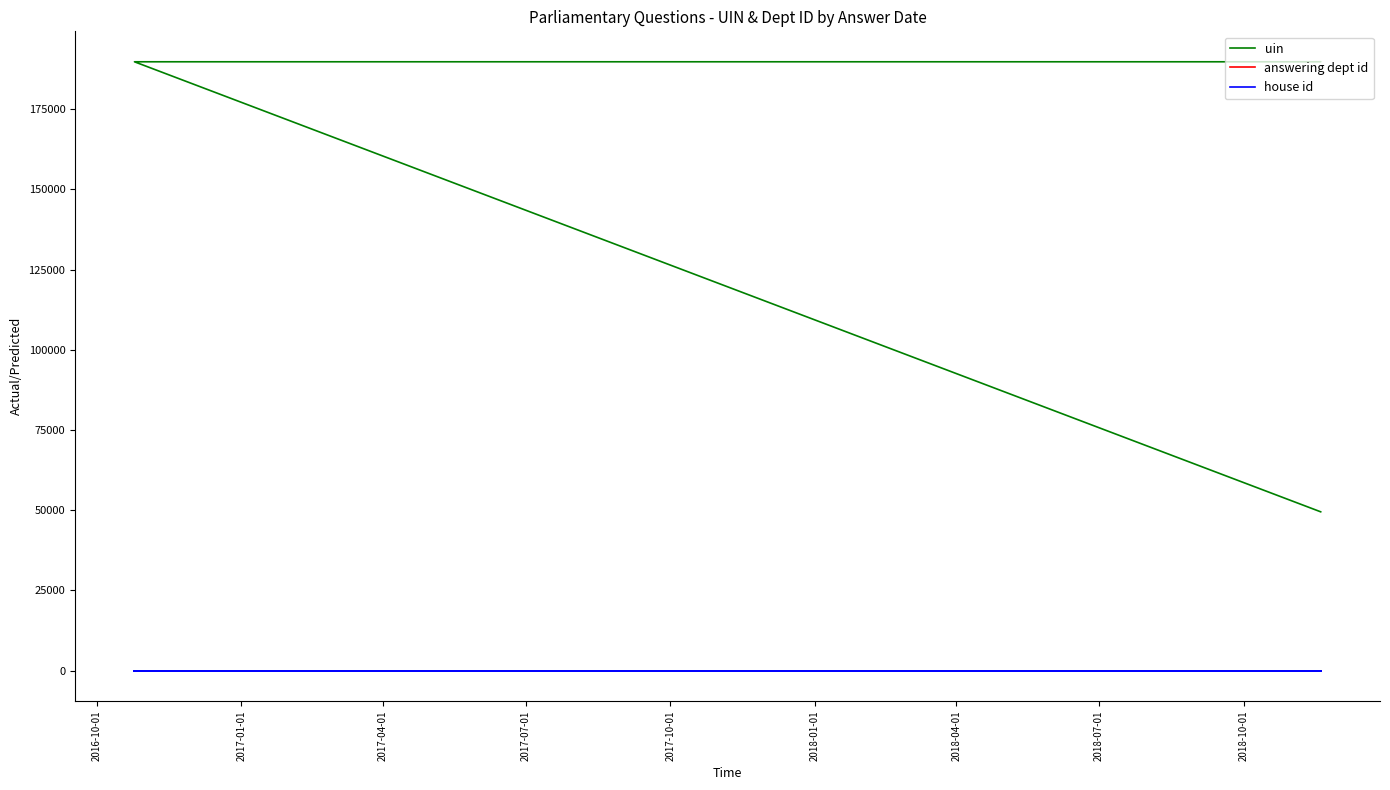

What is the greatest value displayed?

189769